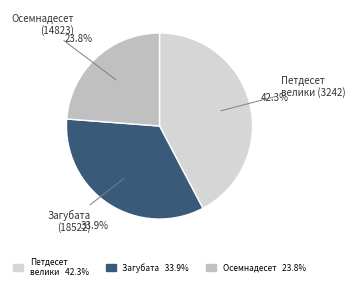

Count the number of slices in the pie.

3